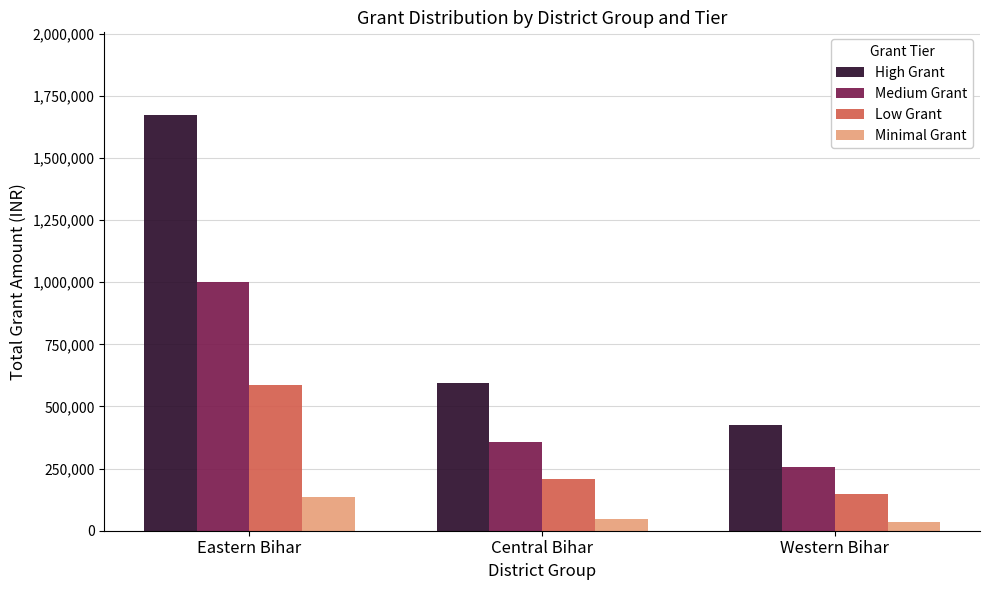

Reading left to right, what are all the values shown in this chart?

High Grant: Eastern Bihar=1671160	Central Bihar=595393	Western Bihar=424976
Medium Grant: Eastern Bihar=1002696	Central Bihar=357235	Western Bihar=254985
Low Grant: Eastern Bihar=584906	Central Bihar=208387	Western Bihar=148741
Minimal Grant: Eastern Bihar=133692	Central Bihar=47631	Western Bihar=33998